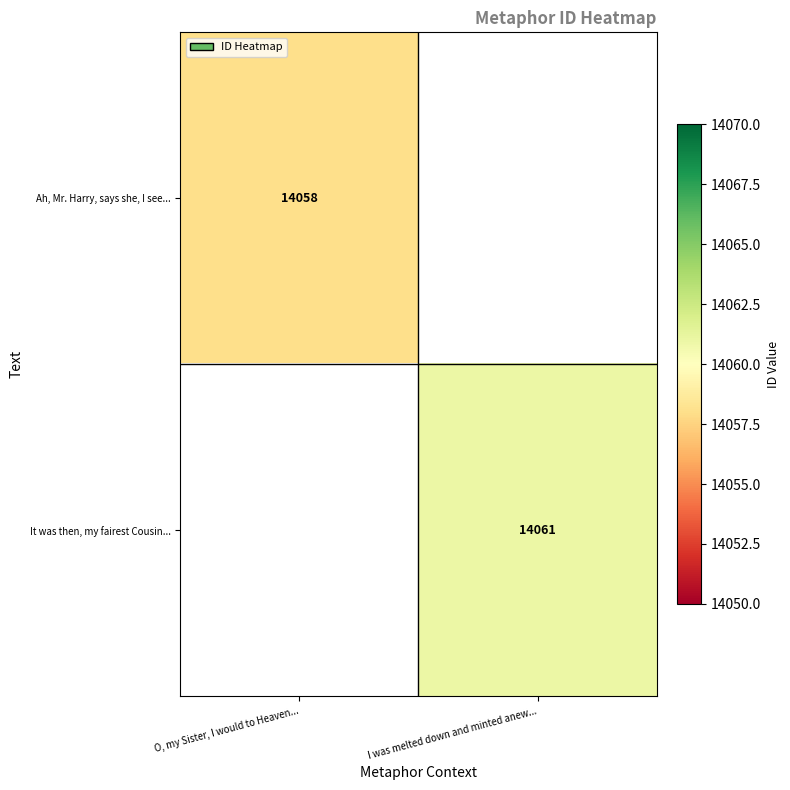

The It was then, my fairest Cousin... series shows 3334 at I was melted down and minted anew.... True or false?

False